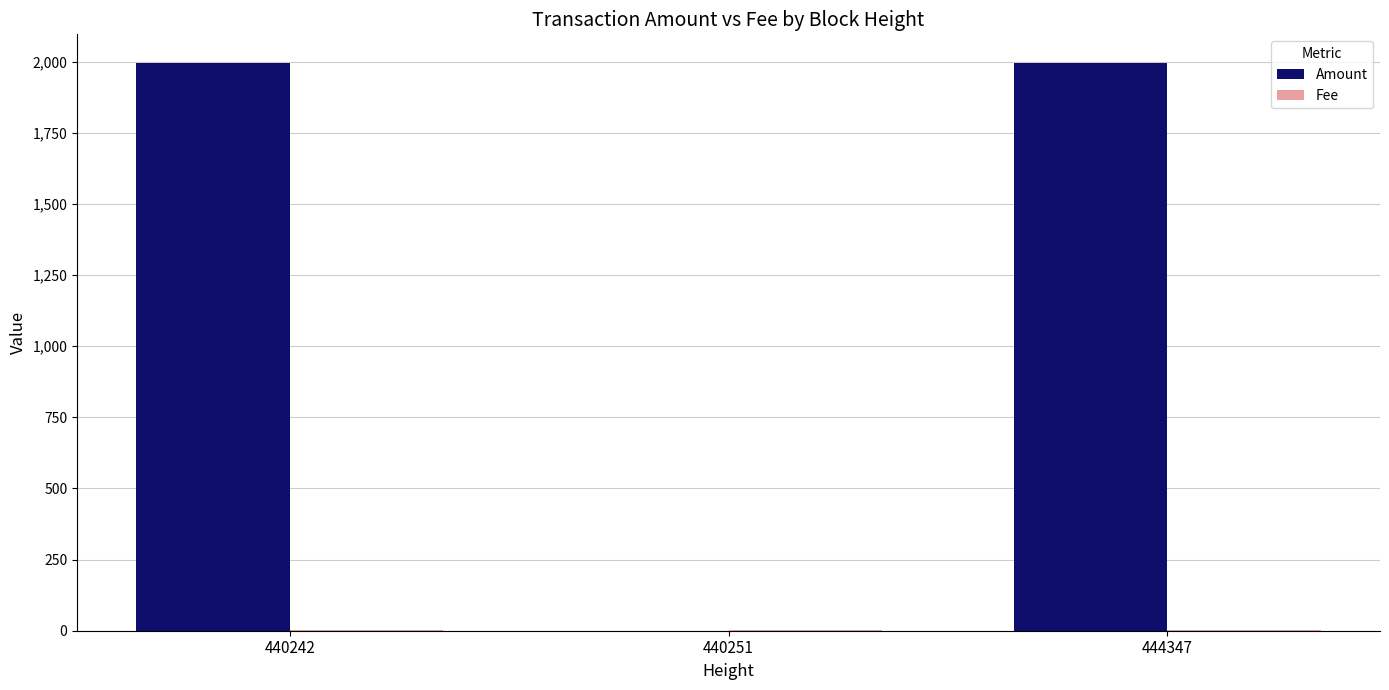

Which series changed the most between 440242 and 440251?

Amount